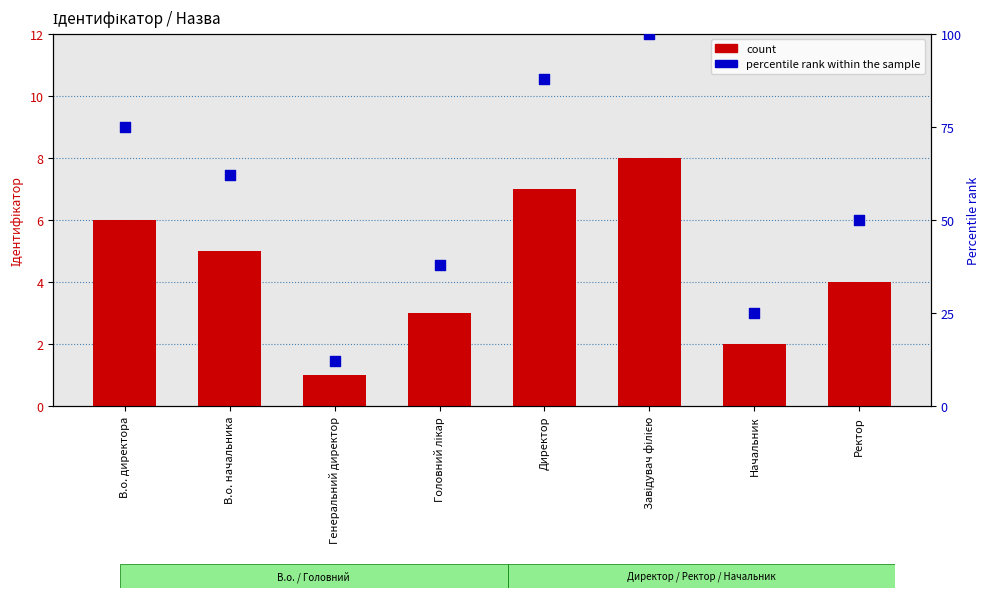

At how many categories does at least one series exceed 84?

2